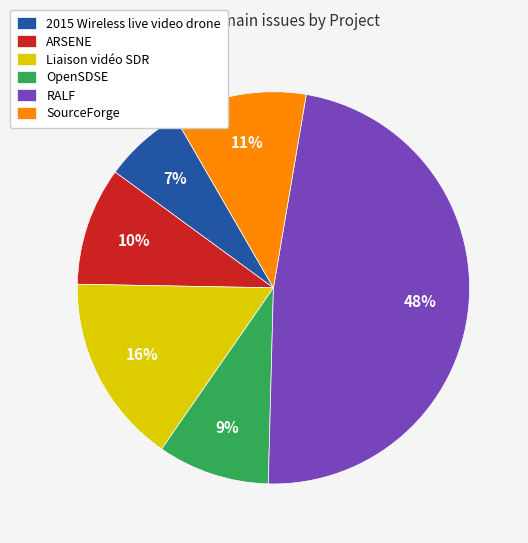

Does any single category account for the majority?

No